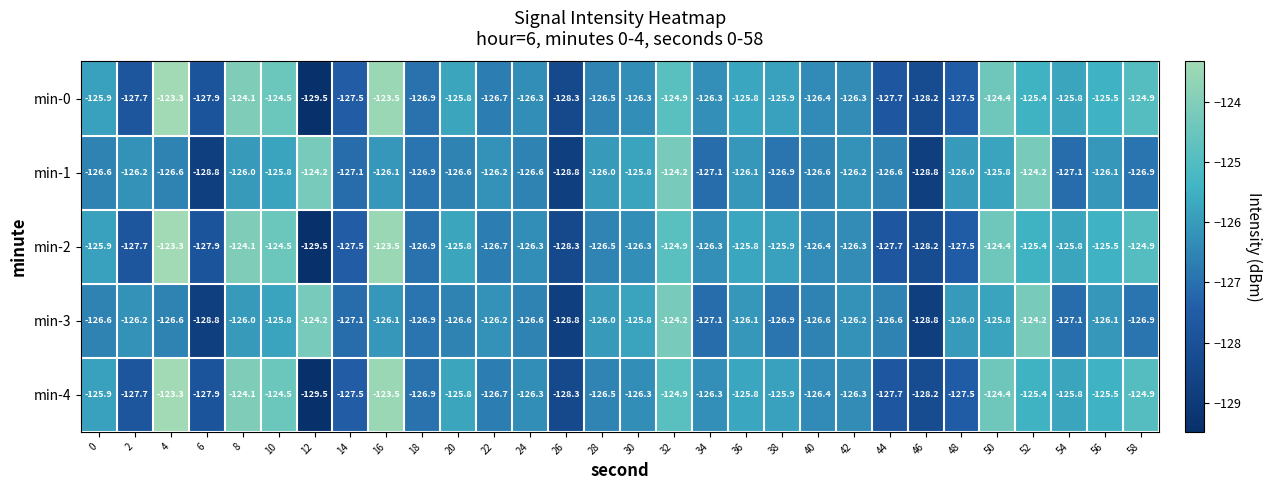

Which label corresponds to the smallest value in the chart?

12